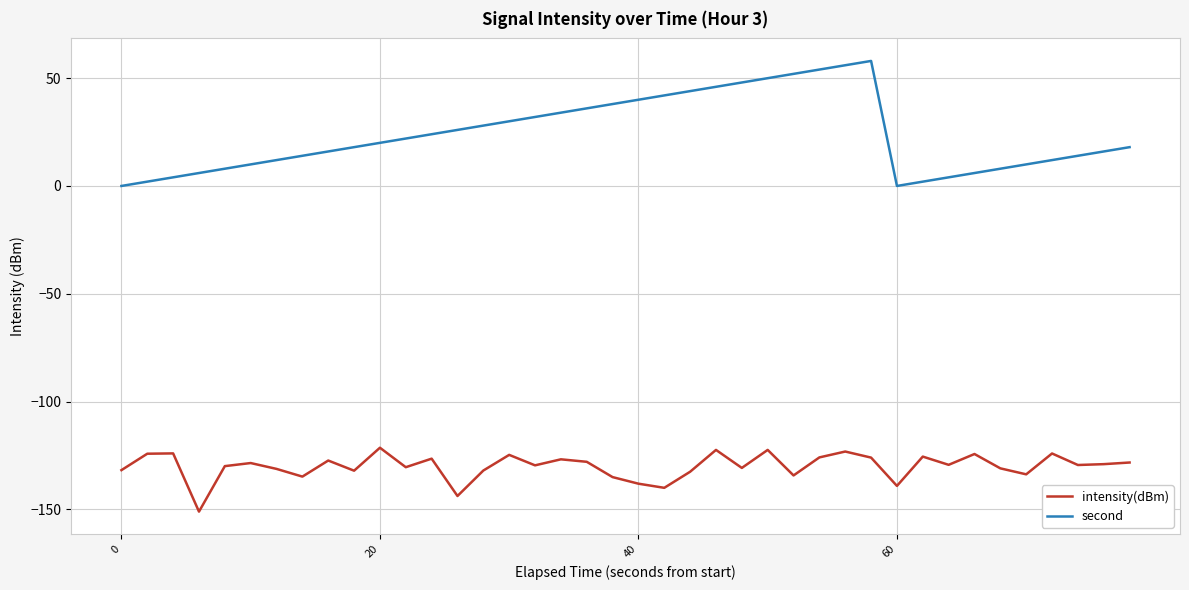

Which series has the largest total across all categories?

second